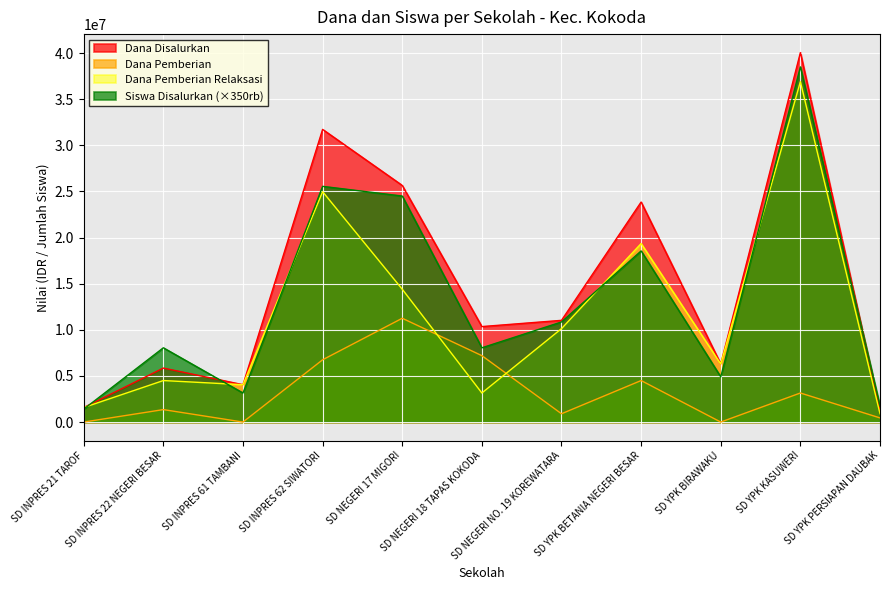

Reading left to right, transcribe all the data shown in this chart.

Dana Disalurkan: SD INPRES 21 TAROF=1575000	SD INPRES 22 NEGERI BESAR=5850000	SD INPRES 61 TAMBANI=4050000	SD INPRES 62 SIWATORI=31725000	SD NEGERI 17 MIGORI=25650000	SD NEGERI 18 TAPAS KOKODA=10350000	SD NEGERI NO. 19 KOREWATARA=11025000	SD YPK BETANIA NEGERI BESAR=23850000	SD YPK BIRAWAKU=6300000	SD YPK KASUWERI=40050000	SD YPK PERSIAPAN DAUBAK=1350000
Dana Pemberian: SD INPRES 21 TAROF=0	SD INPRES 22 NEGERI BESAR=1350000	SD INPRES 61 TAMBANI=0	SD INPRES 62 SIWATORI=6750000	SD NEGERI 17 MIGORI=11250000	SD NEGERI 18 TAPAS KOKODA=7200000	SD NEGERI NO. 19 KOREWATARA=900000	SD YPK BETANIA NEGERI BESAR=4500000	SD YPK BIRAWAKU=0	SD YPK KASUWERI=3150000	SD YPK PERSIAPAN DAUBAK=450000
Dana Pemberian Relaksasi: SD INPRES 21 TAROF=1575000	SD INPRES 22 NEGERI BESAR=4500000	SD INPRES 61 TAMBANI=4050000	SD INPRES 62 SIWATORI=24975000	SD NEGERI 17 MIGORI=14400000	SD NEGERI 18 TAPAS KOKODA=3150000	SD NEGERI NO. 19 KOREWATARA=10125000	SD YPK BETANIA NEGERI BESAR=19350000	SD YPK BIRAWAKU=6300000	SD YPK KASUWERI=36900000	SD YPK PERSIAPAN DAUBAK=900000
Siswa Disalurkan: SD INPRES 21 TAROF=1400000	SD INPRES 22 NEGERI BESAR=8050000	SD INPRES 61 TAMBANI=3150000	SD INPRES 62 SIWATORI=25550000	SD NEGERI 17 MIGORI=24500000	SD NEGERI 18 TAPAS KOKODA=8050000	SD NEGERI NO. 19 KOREWATARA=10850000	SD YPK BETANIA NEGERI BESAR=18550000	SD YPK BIRAWAKU=4900000	SD YPK KASUWERI=38500000	SD YPK PERSIAPAN DAUBAK=1750000